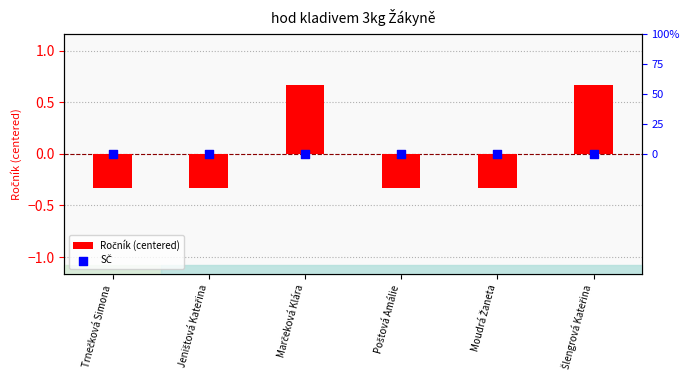

At how many categories does at least one series exceed 0?

2